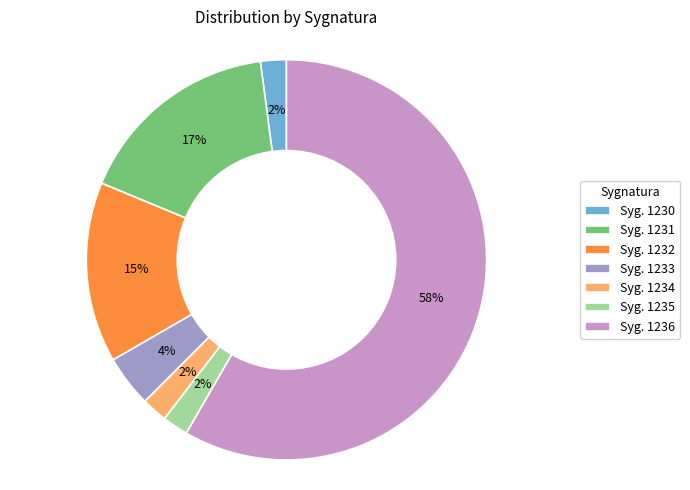

Which category has the biggest portion of the pie?

Syg. 1236